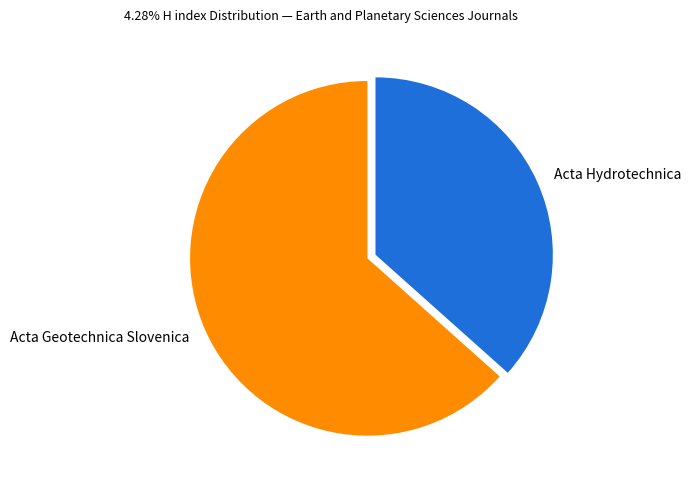

Between Acta Hydrotechnica and Acta Geotechnica Slovenica, which is larger?

Acta Geotechnica Slovenica